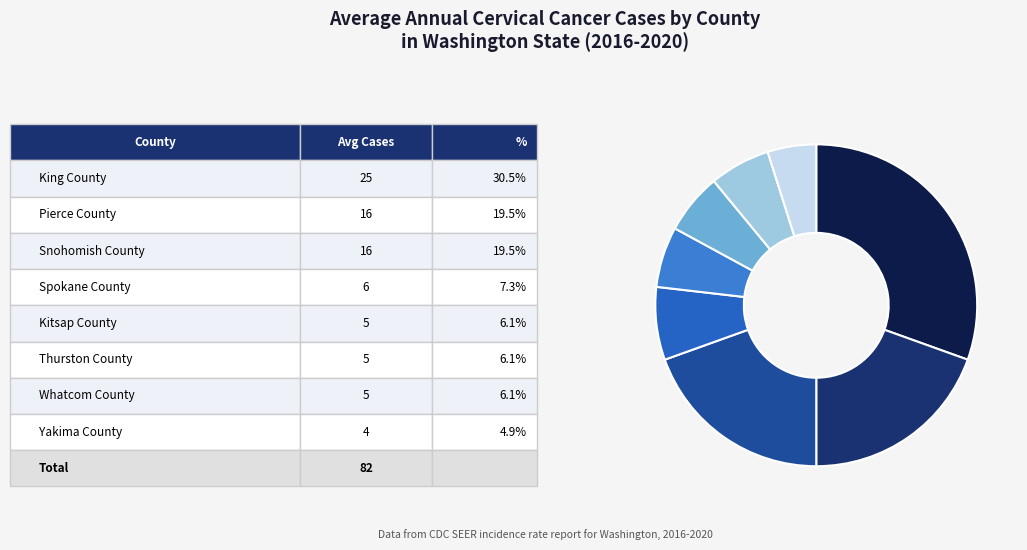

Which category has the biggest portion of the pie?

King County